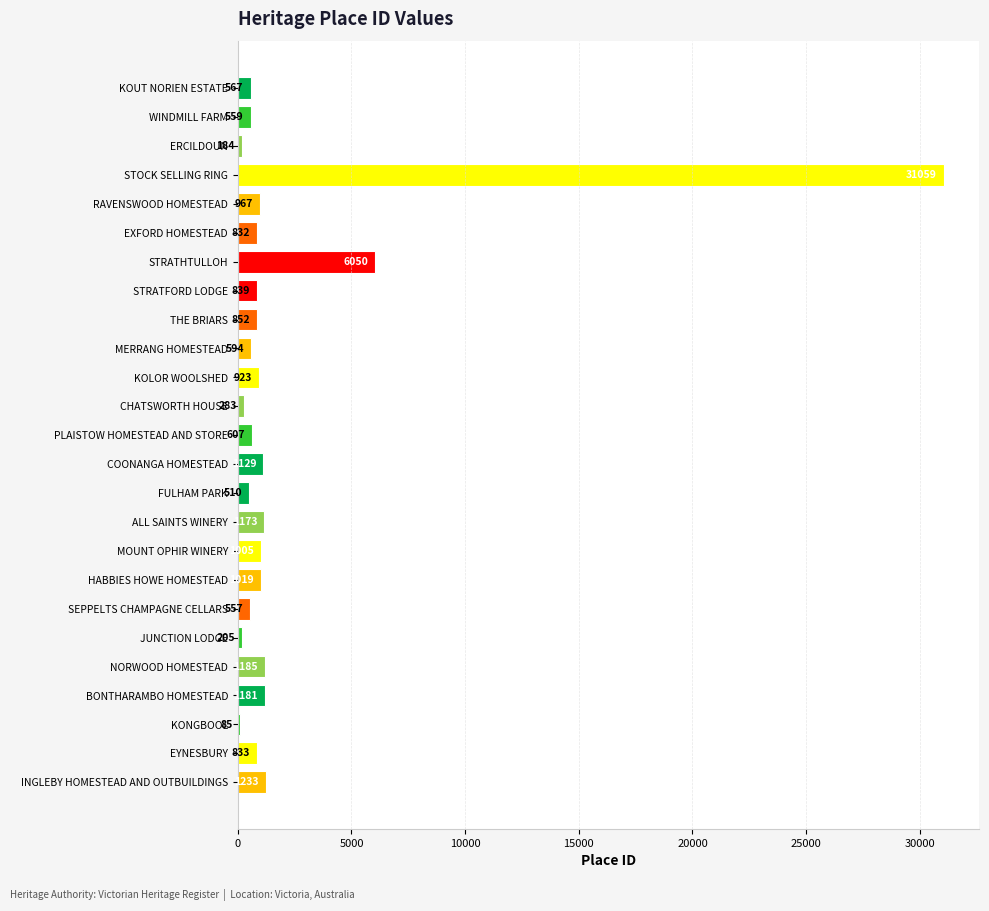

Approximately how many times larger is the value at FULHAM PARK compared to NORWOOD HOMESTEAD?

0.4